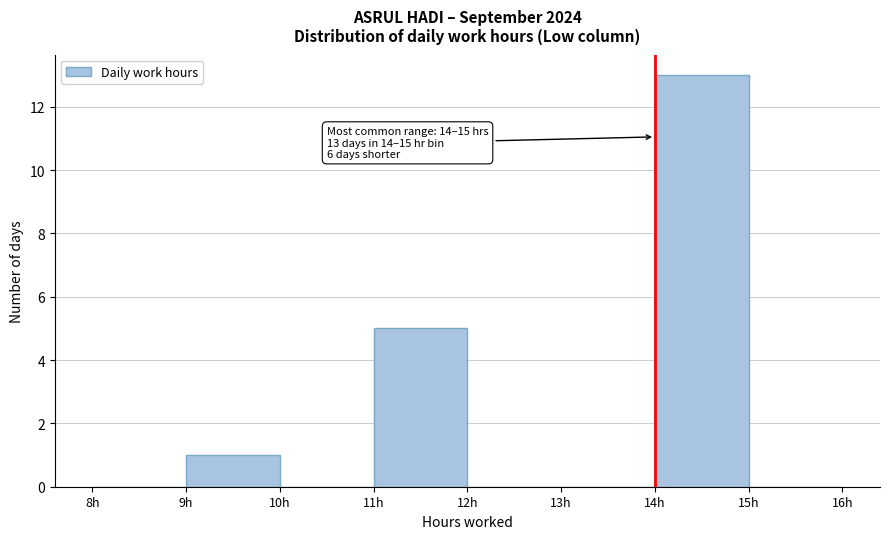

Which range on the x-axis has the tallest bar?

14 to 15